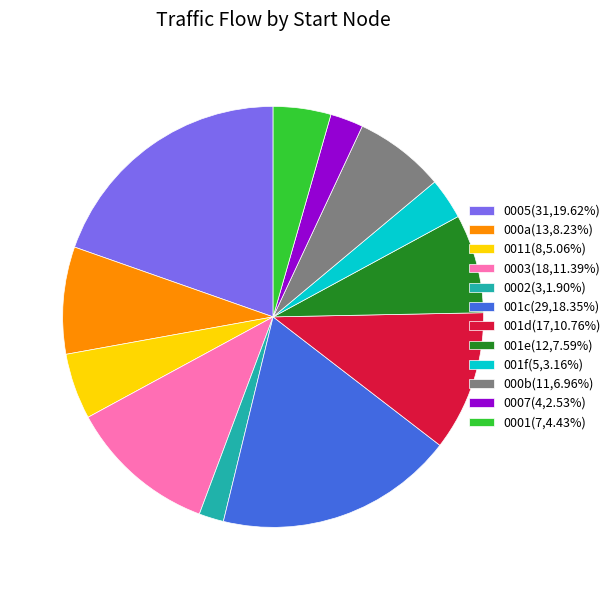

How many slices are in this pie chart?

12